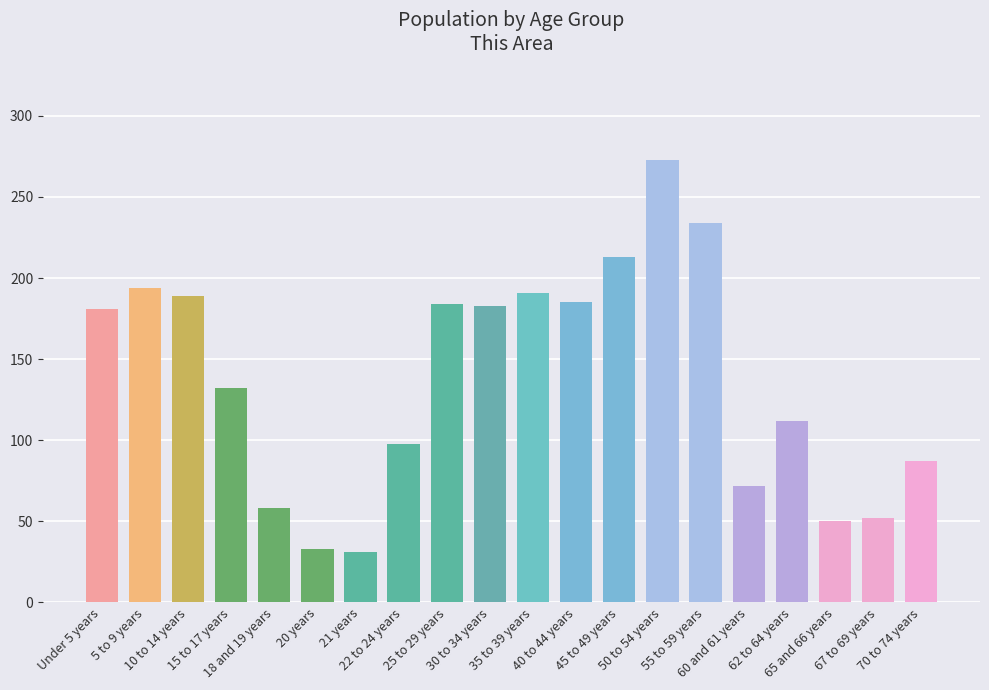

What is the maximum value shown in the chart?

273